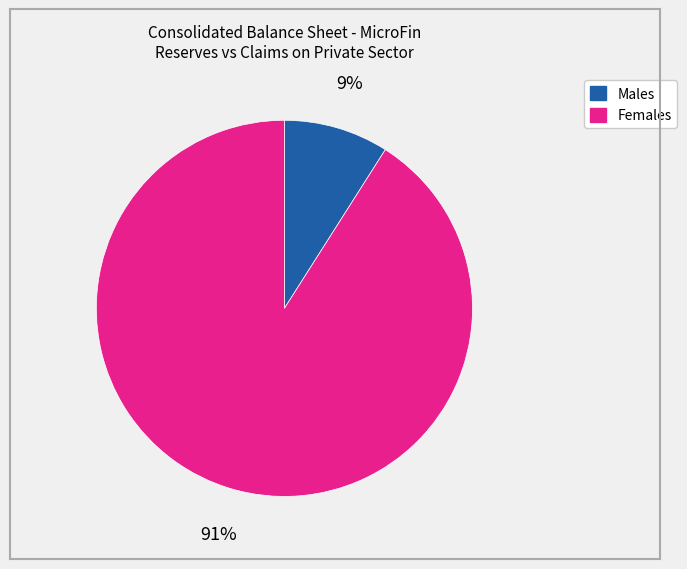

Is there a majority slice in this chart?

Yes